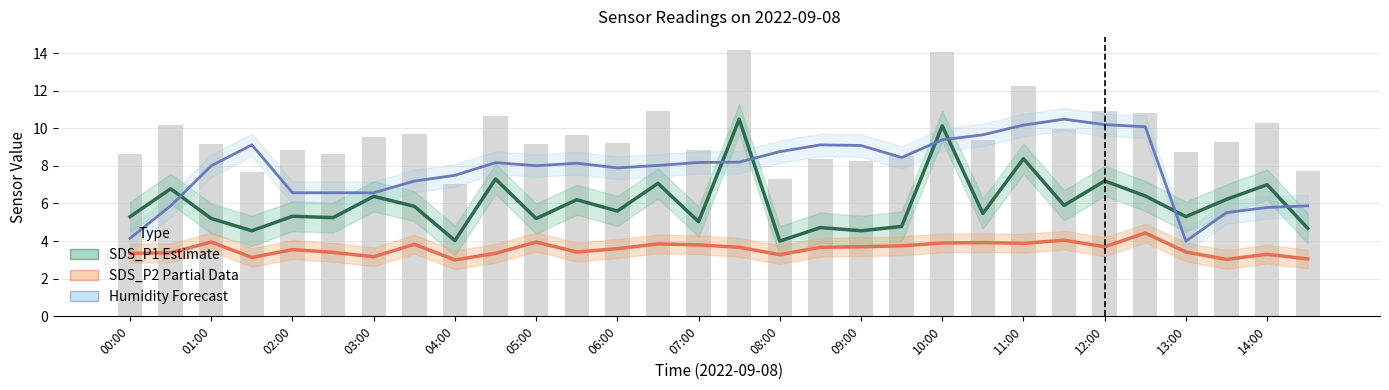

The SDS_P2 (Partial Data) series shows 1.5 at 11:00. True or false?

False